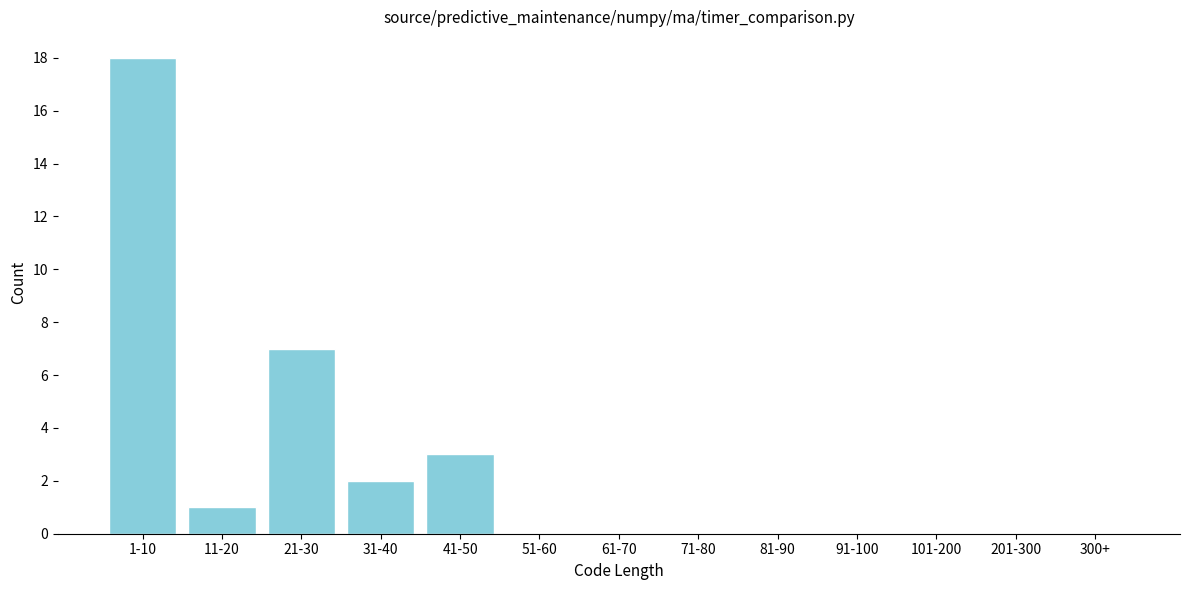

Reading left to right, what are all the values shown in this chart?

1-10=18	11-20=1	21-30=7	31-40=2	41-50=3	51-60=0	61-70=0	71-80=0	81-90=0	91-100=0	101-200=0	201-300=0	300+=0